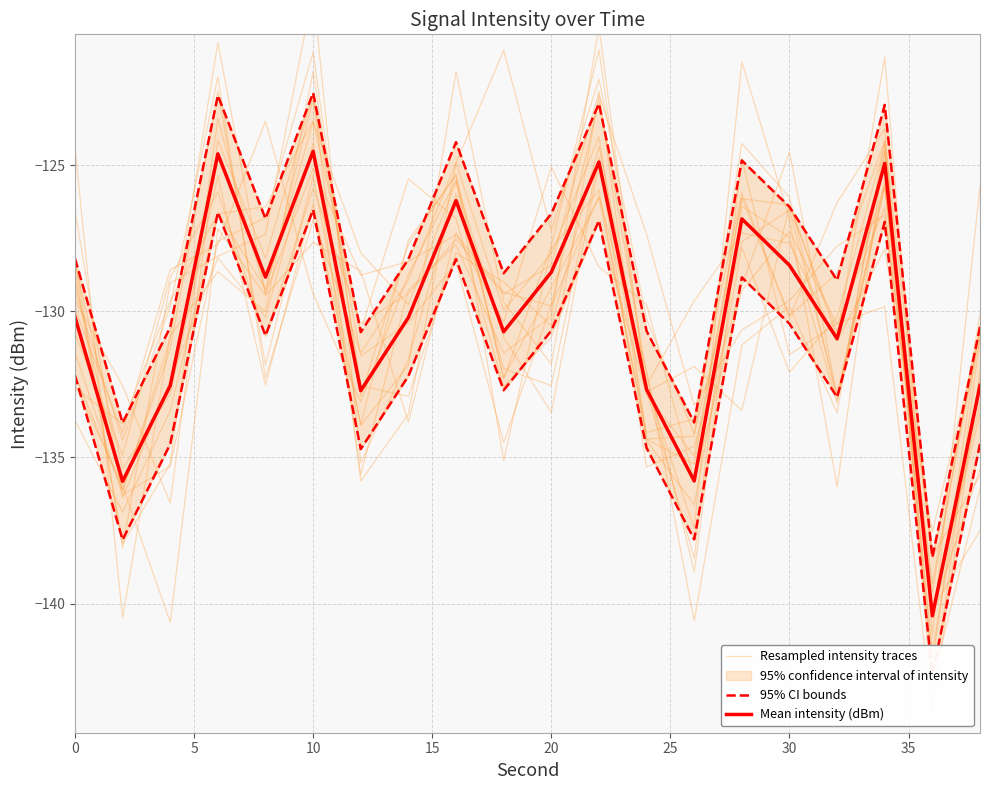

True or false: Resampled intensity traces has more than 2 interior local peaks.

True